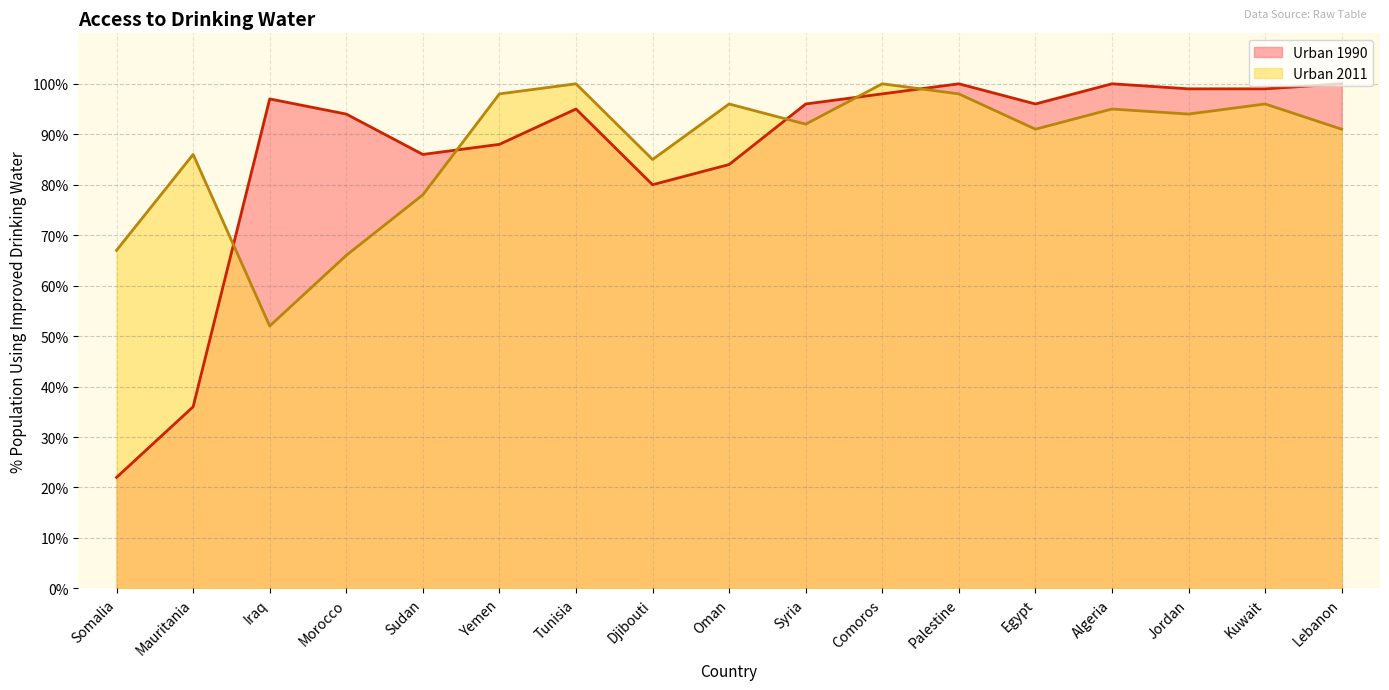

Is it true that Urban 1990 equals 84 at Oman?

True